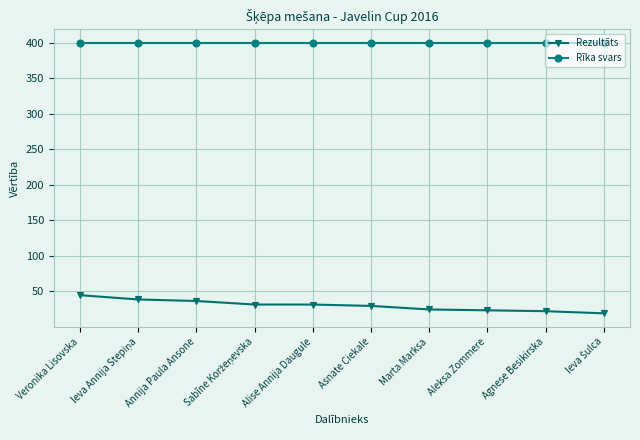

What is the difference between the second highest and second lowest values in the Rezultāts series?

16.5